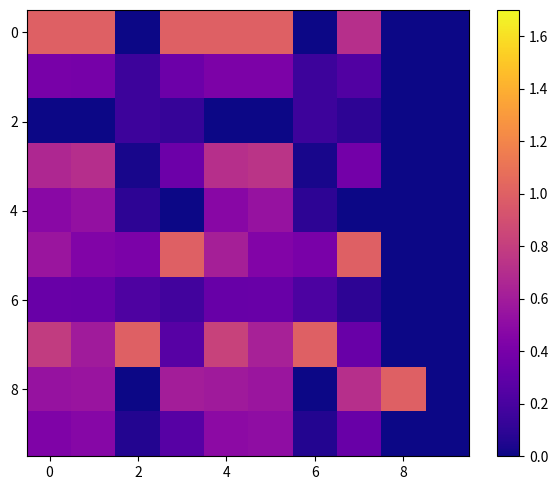

Count the number of data series in this chart.

10